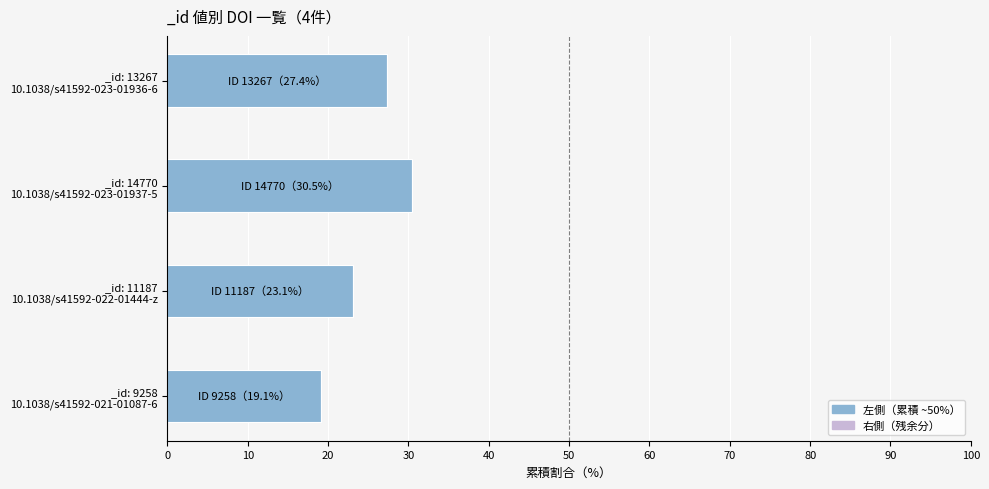

What is the difference between the second highest and second lowest values?

4.3